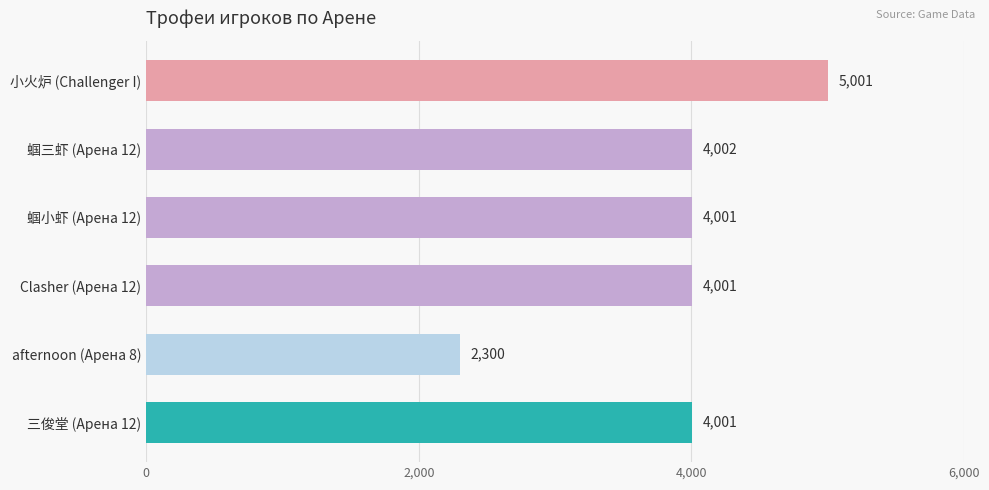

What is the label of the 1st bar from the top?

小火炉 (Challenger I)